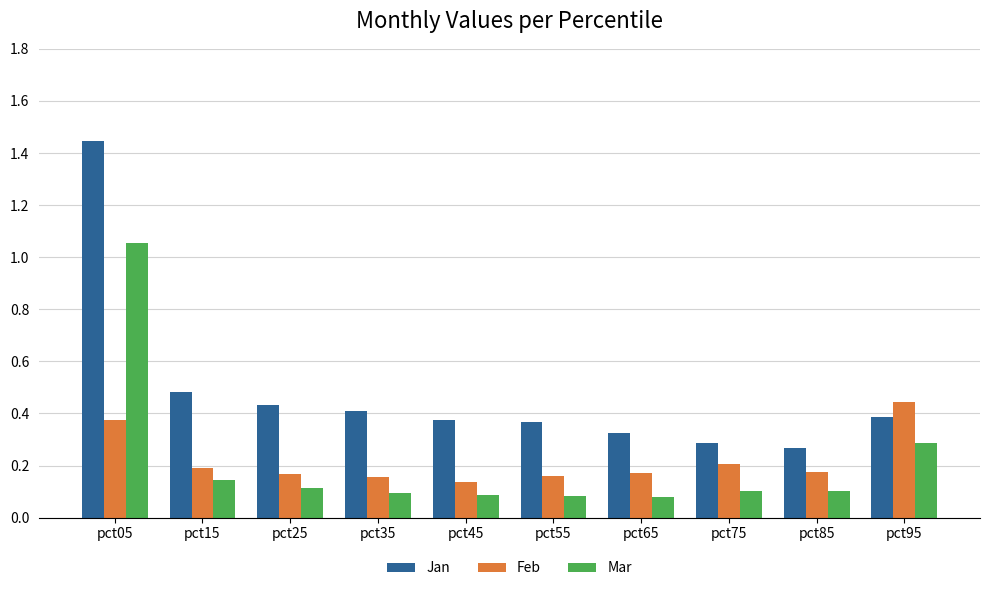

What are all the series names shown in the legend?

Jan, Feb, Mar